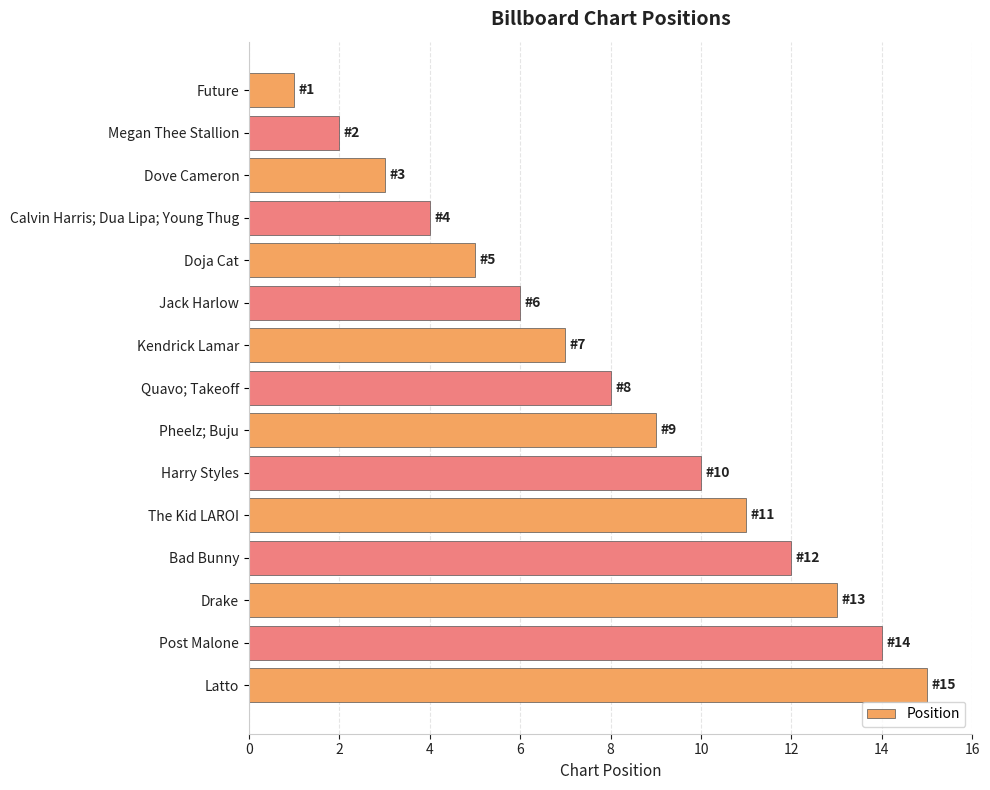

The chart shows a value of 7 at Latto. True or false?

False